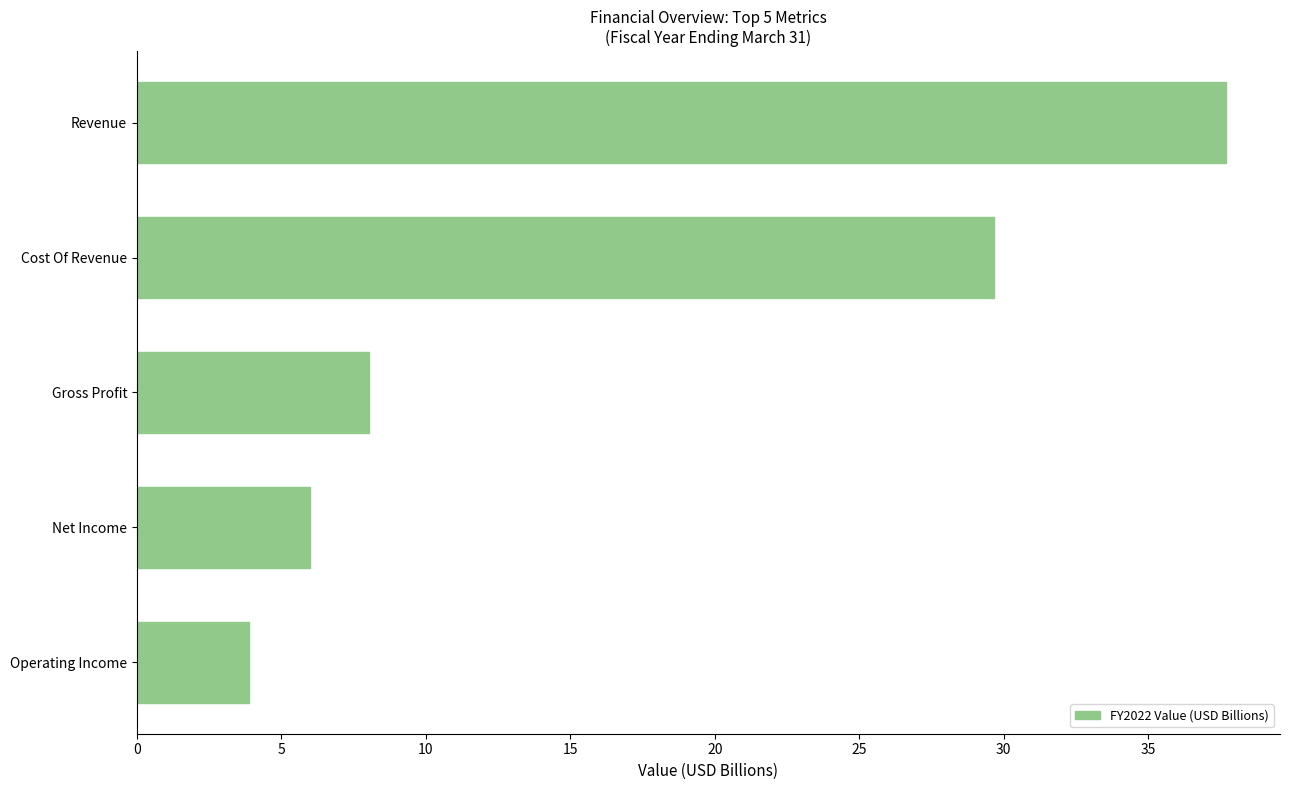

Reading bottom to top, list all the values displayed in this chart.

Operating Income=3.9	Net Income=6.0	Gross Profit=8.0	Cost Of Revenue=29.7	Revenue=37.7